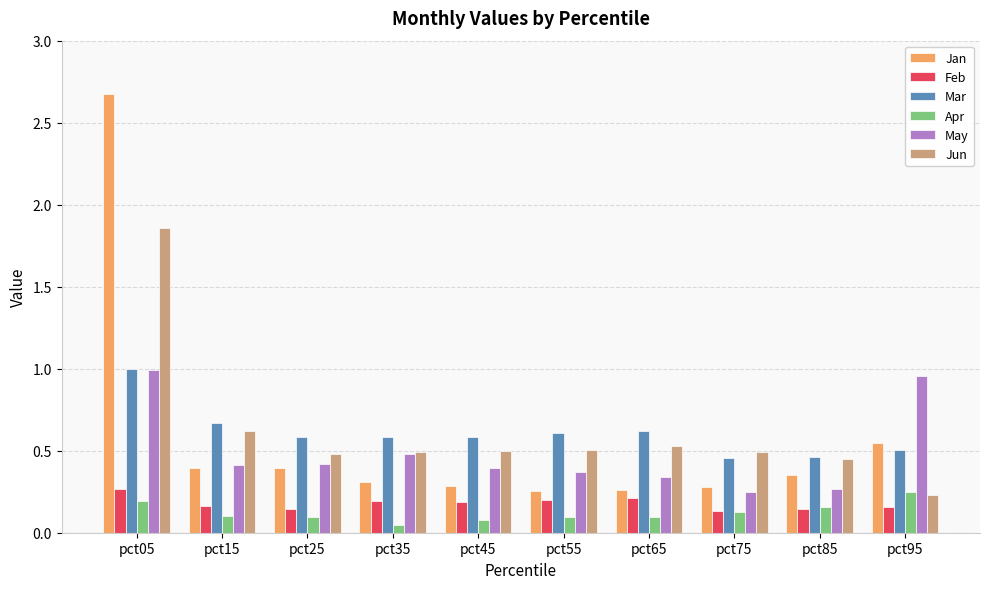

Which series has the largest range (max minus min)?

Jan